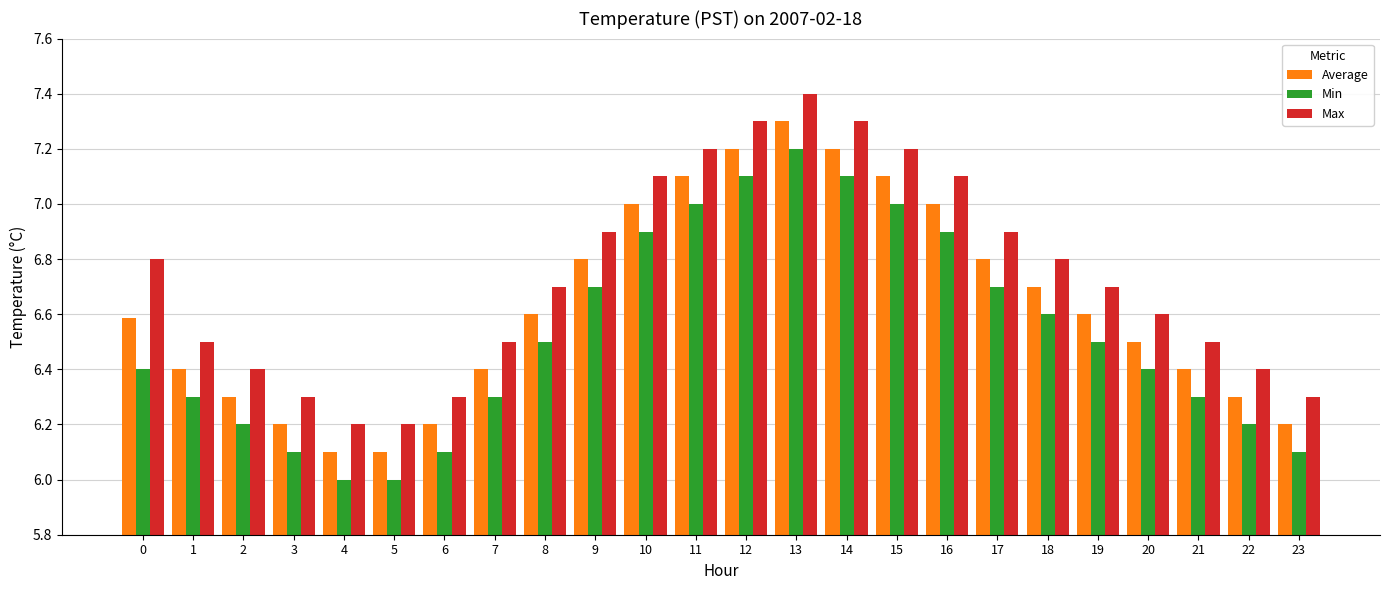

What is the total value across all series at 19?

19.8